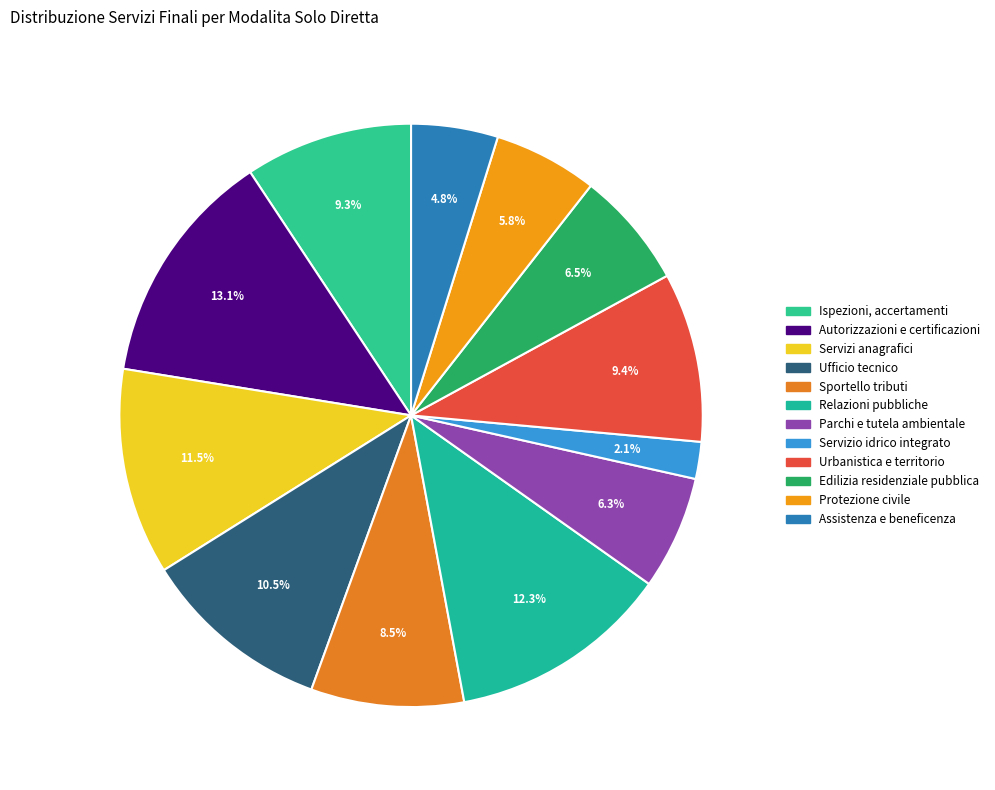

To the nearest percent, what is the average slice percentage?

8%